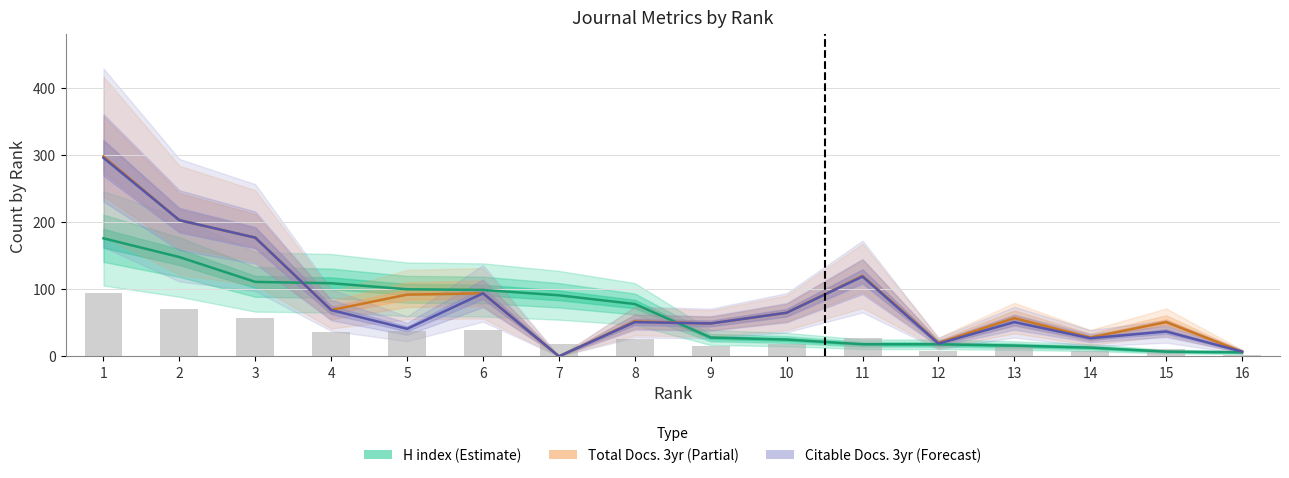

Reading right to left, extract all data points from this chart.

H index: 16=6	15=7	14=13	13=16	12=18	11=18	10=25	9=28	8=78	7=91	6=99	5=100	4=109	3=111	2=148	1=176
Total Docs. (3years): 16=7	15=51	14=28	13=57	12=20	11=120	10=65	9=49	8=52	7=0	6=94	5=92	4=69	3=177	2=203	1=298
Citable Docs. (3years): 16=7	15=37	14=27	13=51	12=19	11=119	10=65	9=49	8=51	7=0	6=94	5=41	4=69	3=177	2=203	1=296